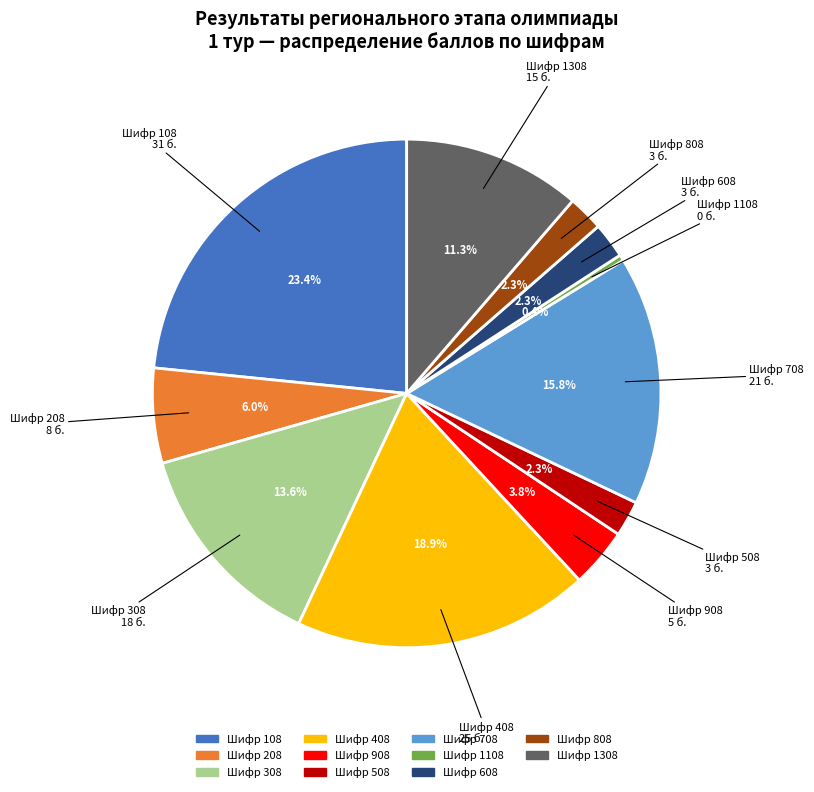

To the nearest percent, what is the average slice percentage?

9%